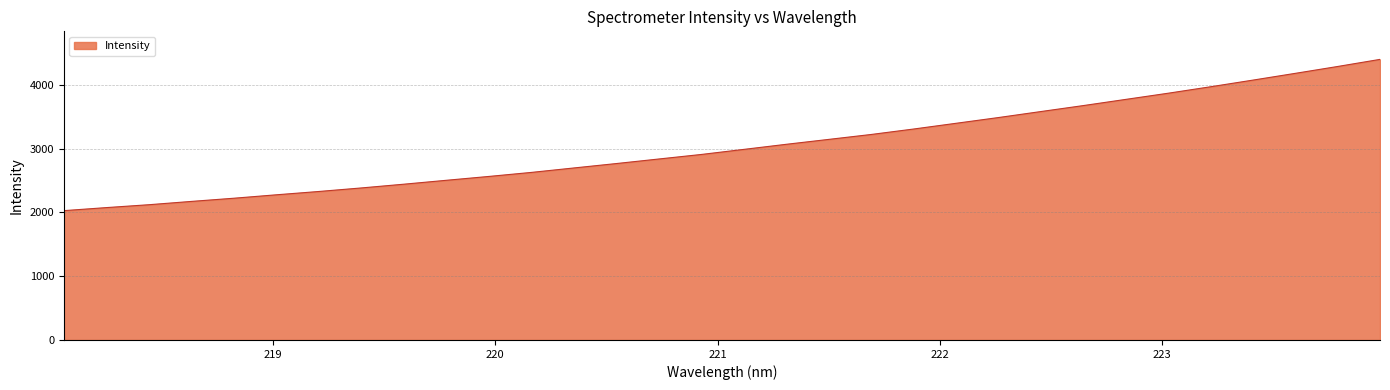

What is the greatest value displayed?

4397.3